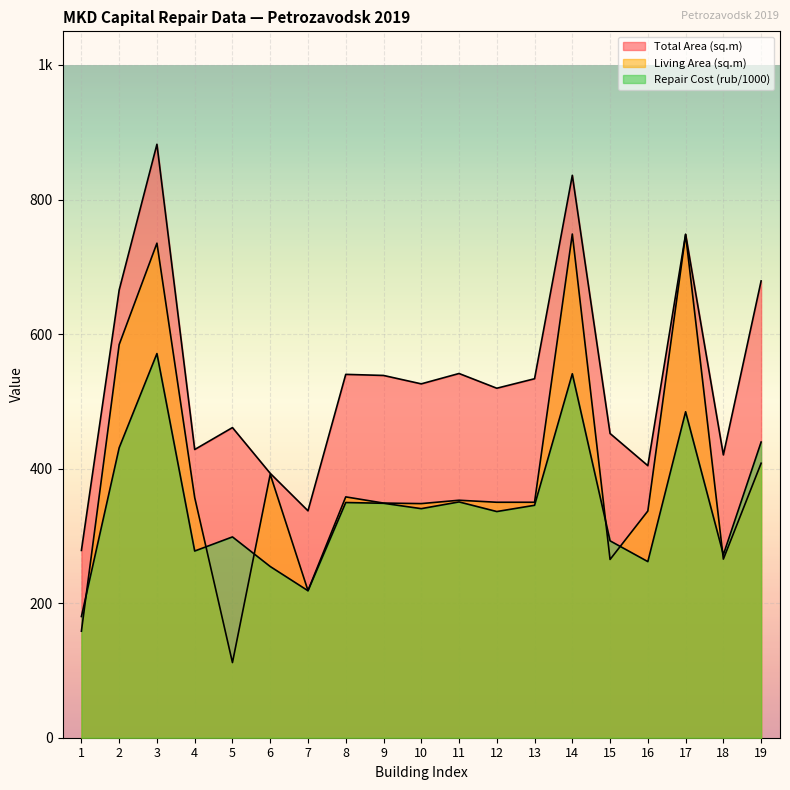

Which series has the largest total across all categories?

Total Area (sq.m)